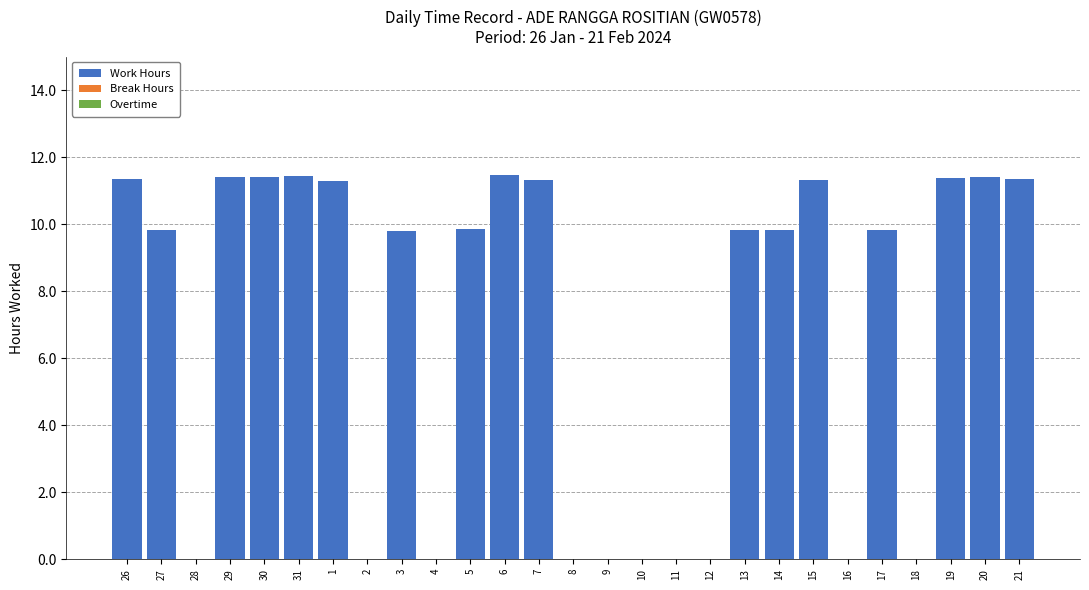

Approximately how many times larger is the value at 15 compared to 6?

1.0